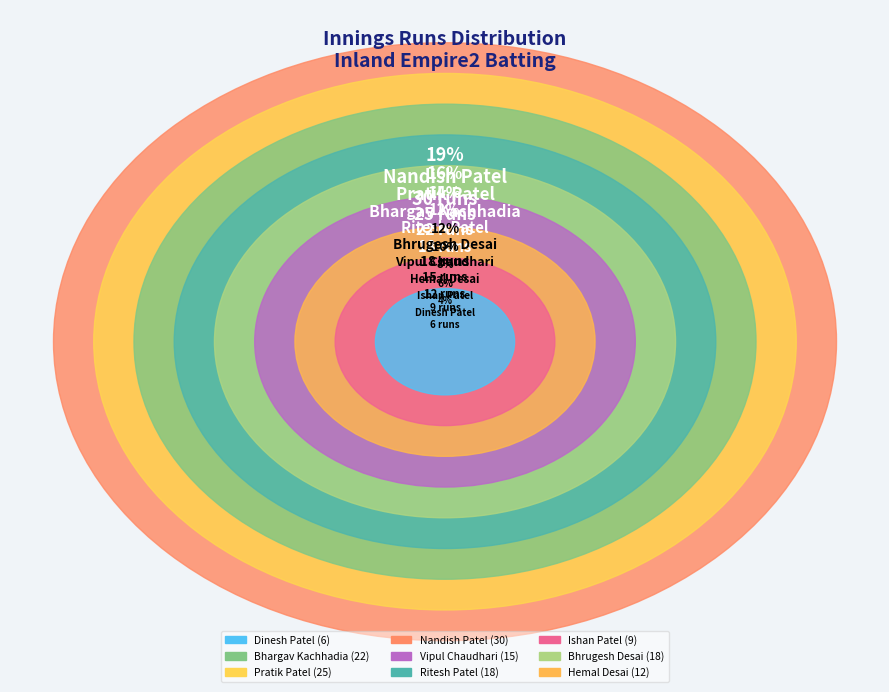

Is it true that Bhrugesh Desai is 1% of the pie?

False